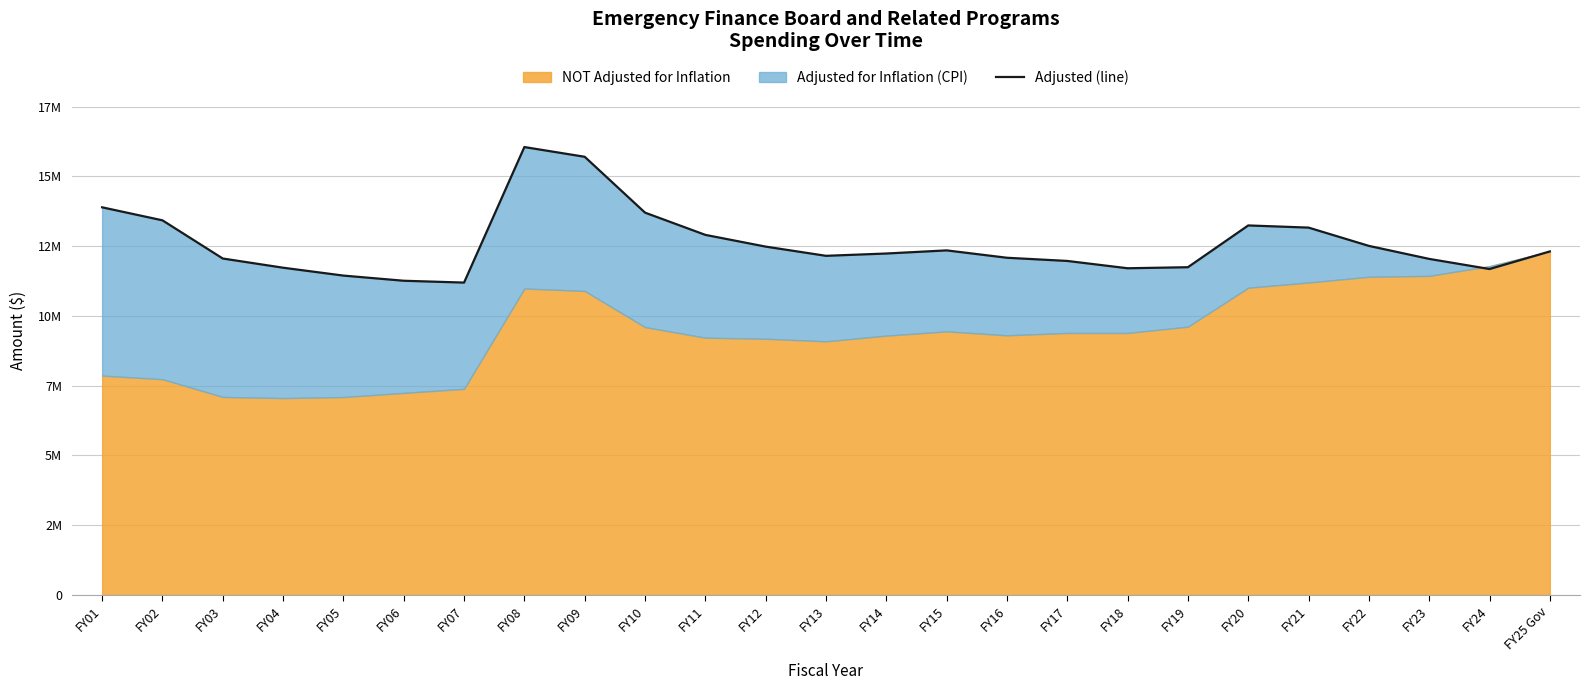

What is the label of the 3rd point from the right?

FY23